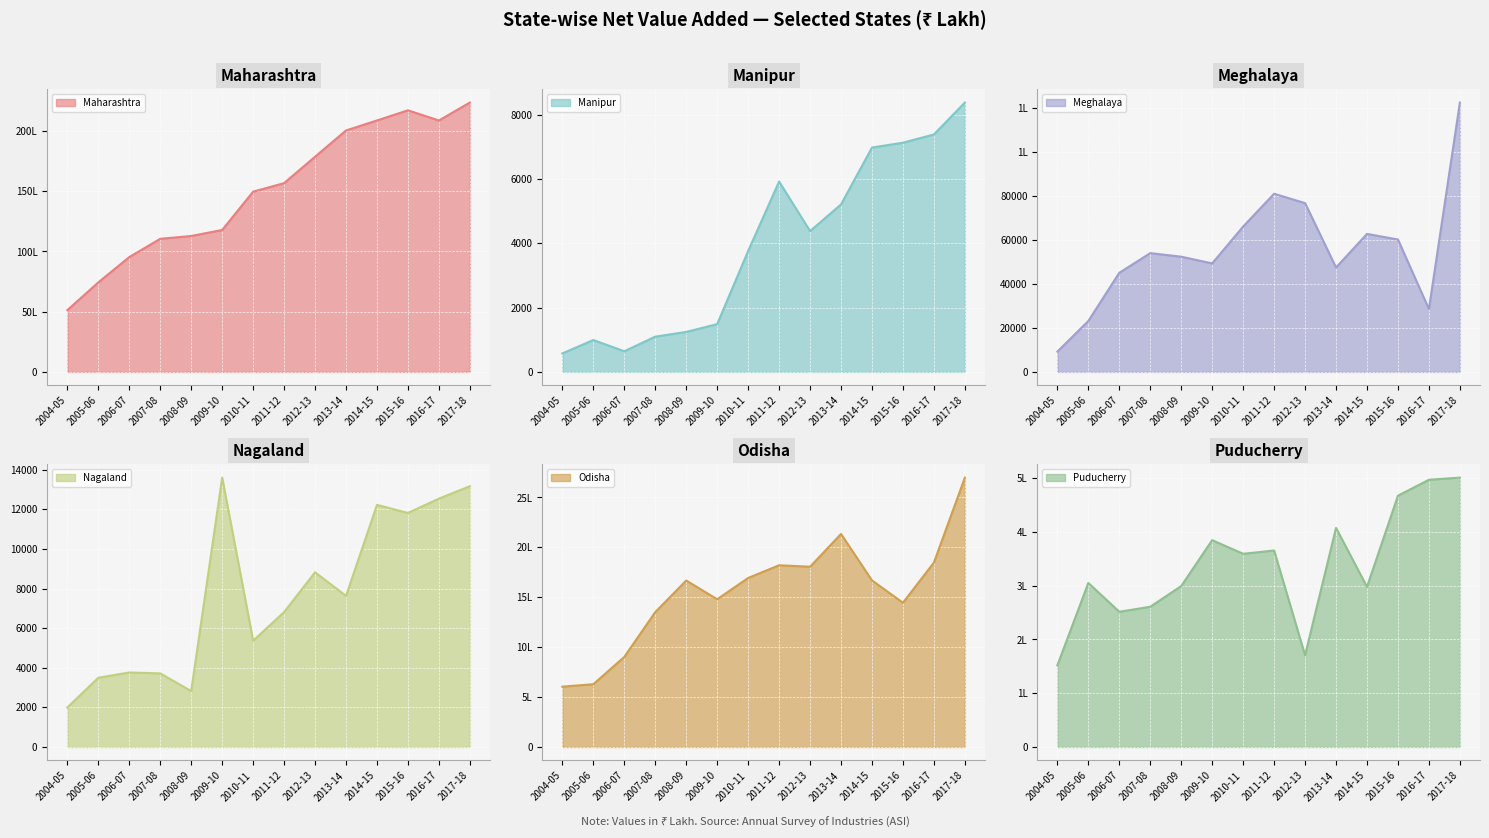

At which category does the chart reach its peak across all series?

2017-18